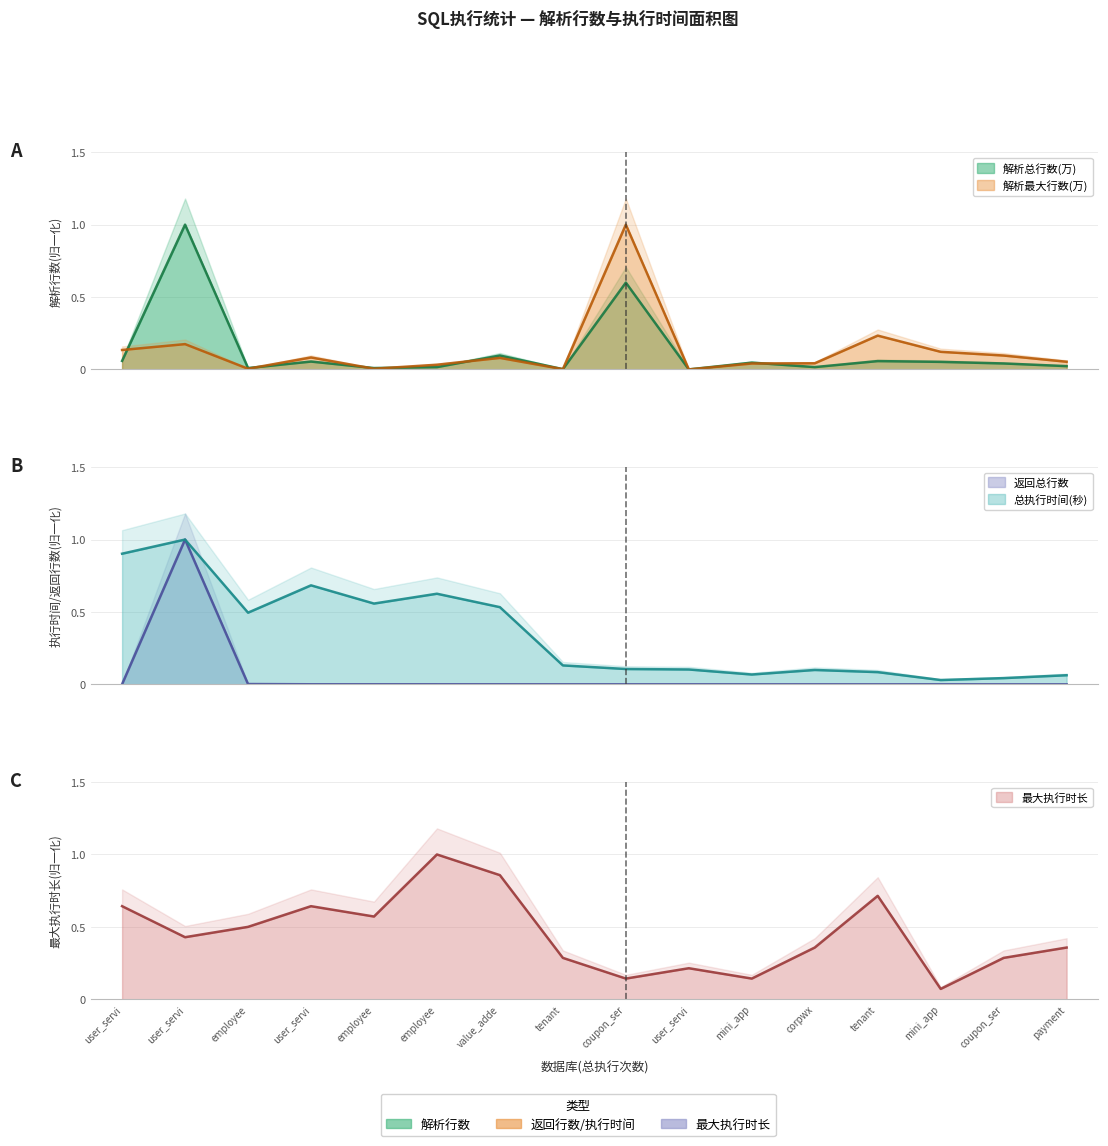

What is the difference between the 解析总行数(万) values at user_service(255) and user_service(294)?

0.9